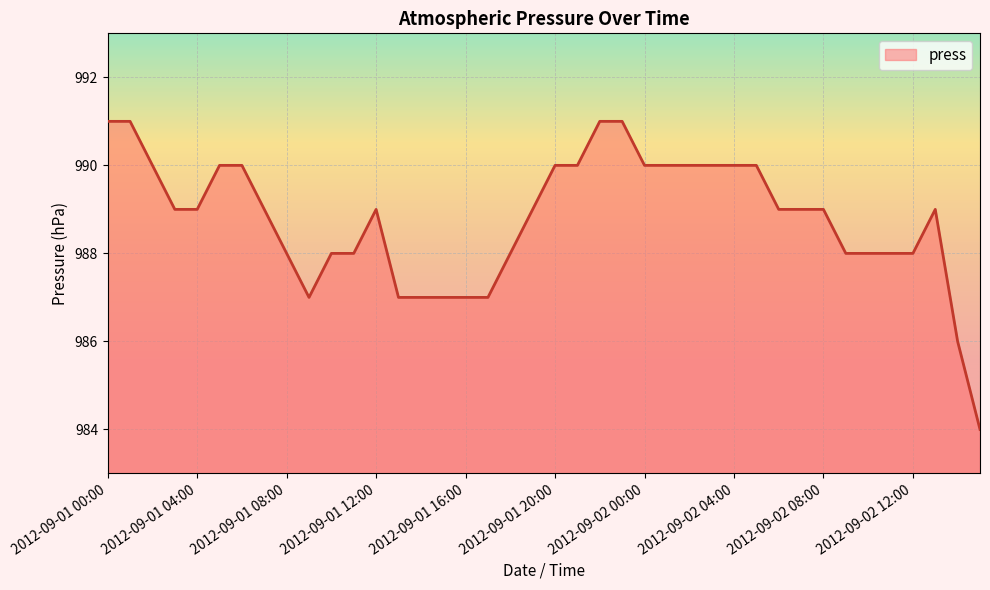

True or false: there are more than 0 points higher than both neighbors.

True